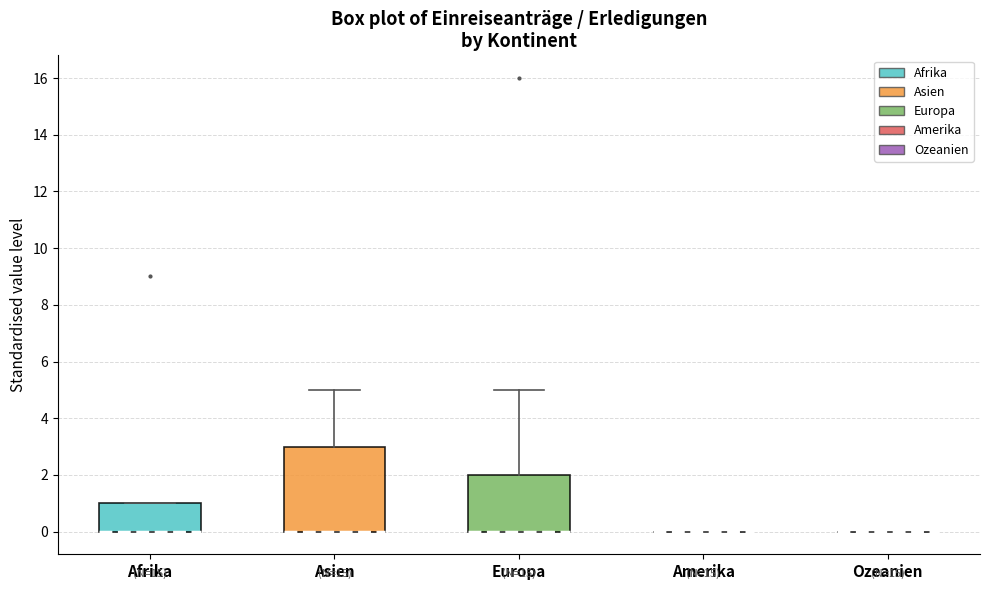

Reading left to right, read every box against the y-axis: the position of its median line, the range the box covers, and the ends of its whiskers. The values are not printed on the chart, so give them approximately, as read against the axis.

Afrika: median 0 (drawn on the box's lower edge), box 0 to 1, whiskers 0 to 1
Asien: median 0 (drawn on the box's lower edge), box 0 to 3, whiskers 0 to 5
Europa: median 0 (drawn on the box's lower edge), box 0 to 2, whiskers 0 to 5
Amerika: box collapsed to a line at 0, whiskers 0 to 0
Ozeanien: box collapsed to a line at 0, whiskers 0 to 0